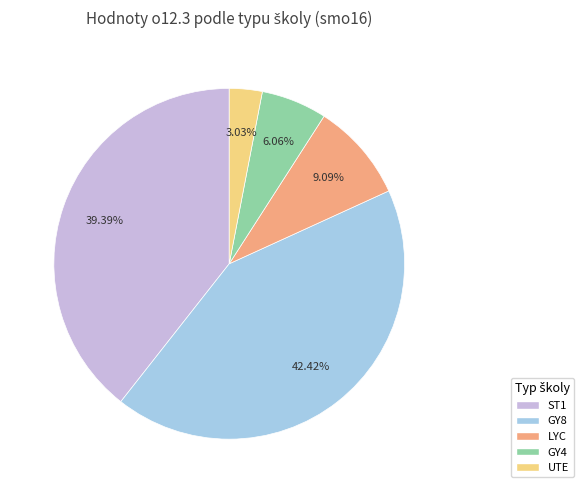

How many segments does this pie chart have?

5